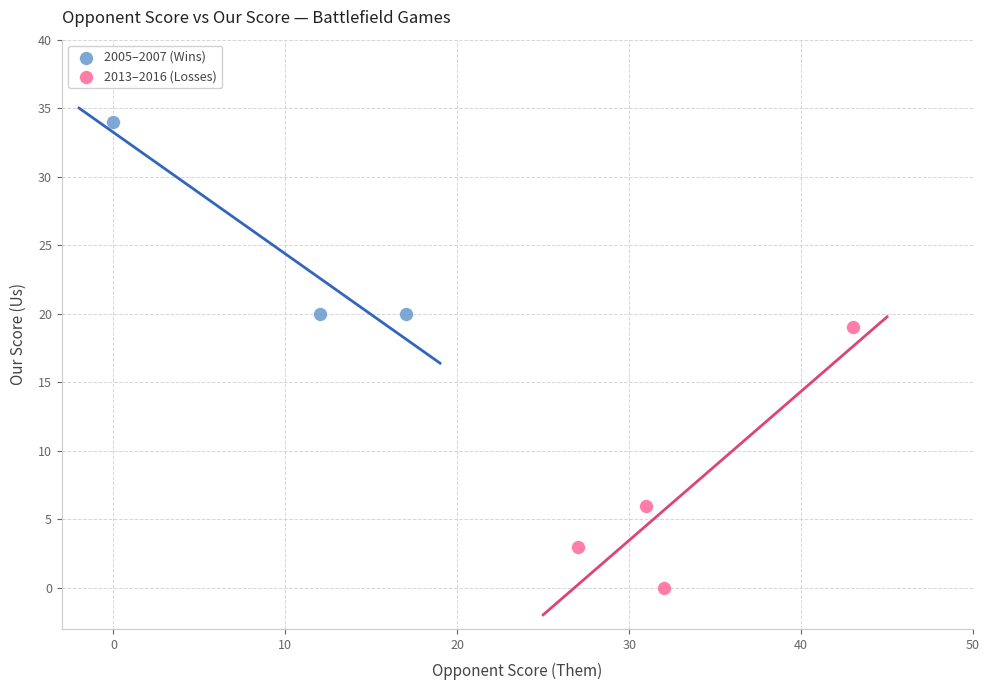

Which series contains the highest Y value?

2005–2007 (Wins)